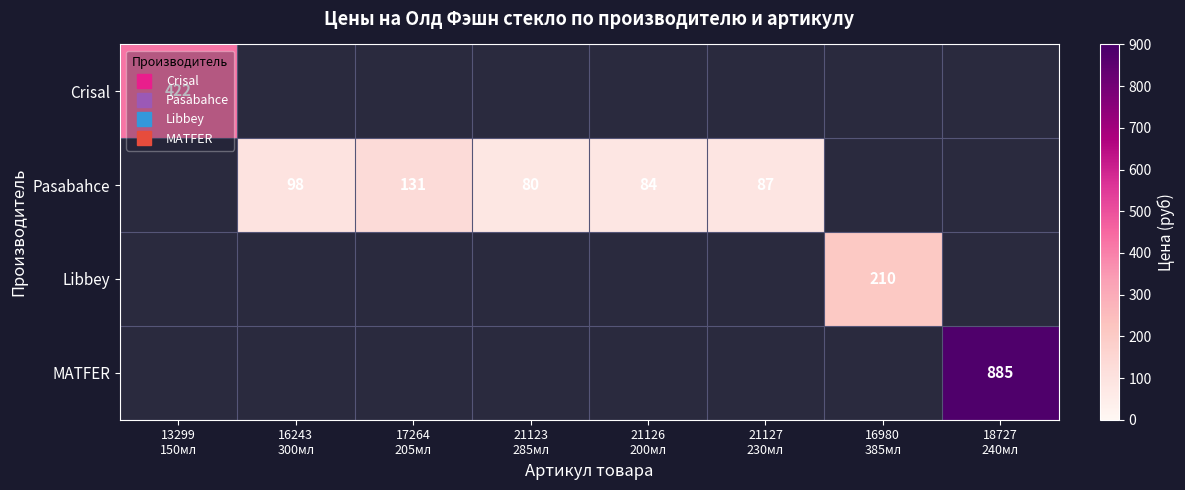

Is it true that Pasabahce equals 27.8 at 17264 205мл?

False